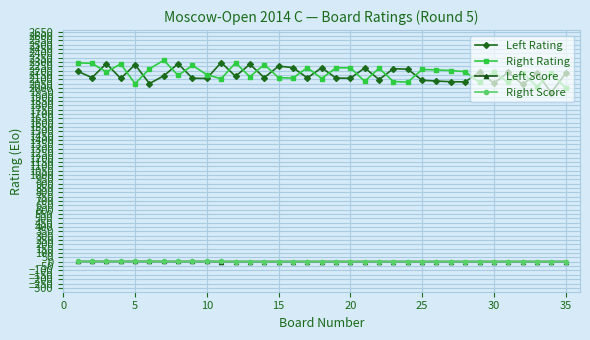

True or false: Right Rating and Left Score intersect in this chart.

False